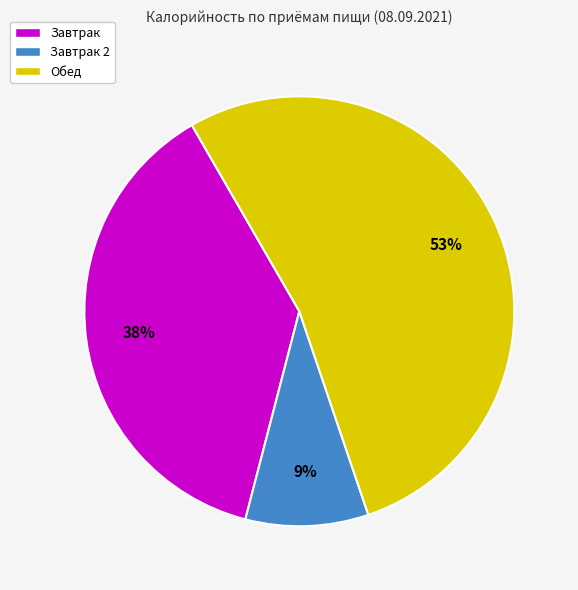

Which has a higher value, Завтрак 2 or Завтрак?

Завтрак